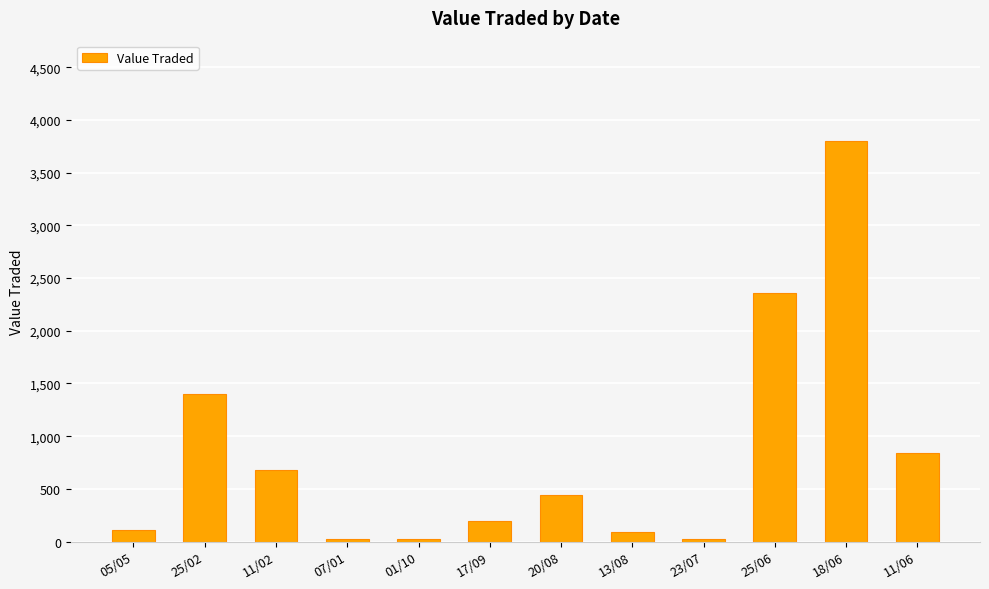

Where does the data first go above 442?

25/02